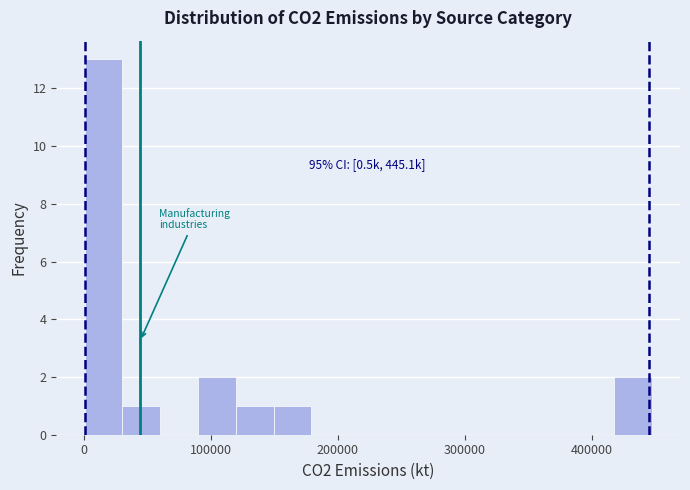

Read against the x-axis, roughly where is the centre of the tallest bar?

20000